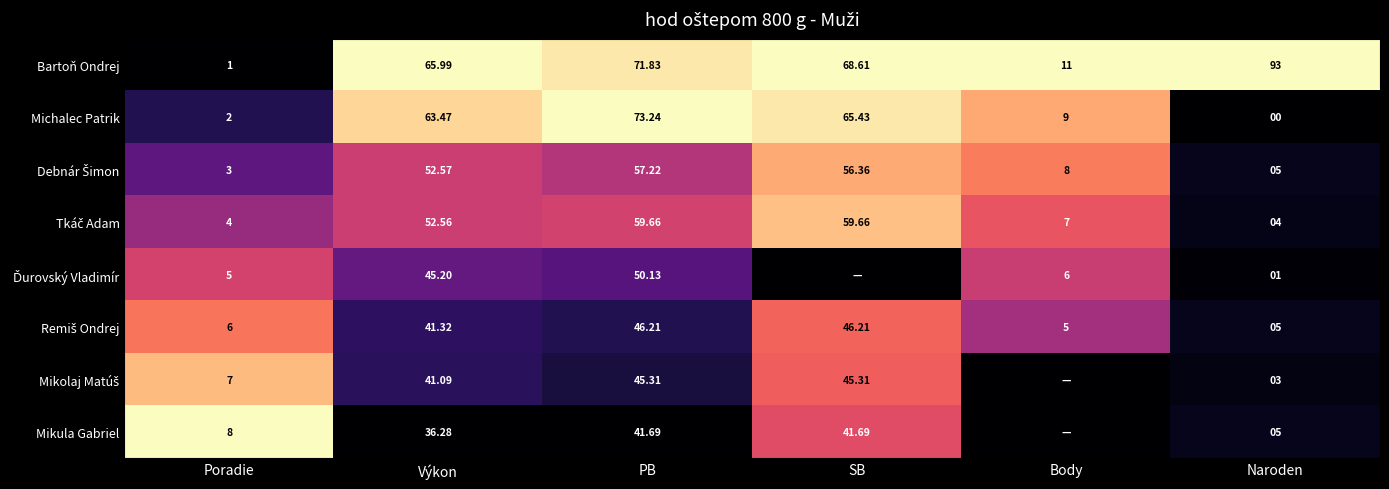

How many data points does each series have?

6